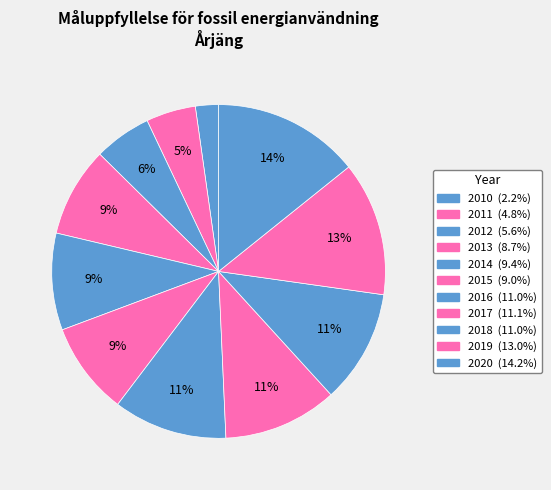

How many segments does this pie chart have?

11